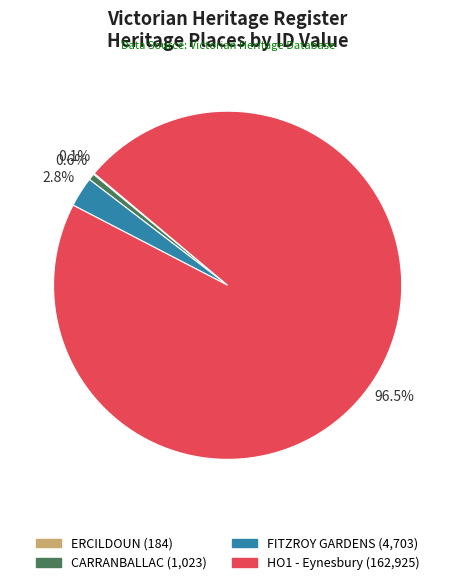

What is the ratio of the value at FITZROY GARDENS to the value at CARRANBALLAC?

4.6